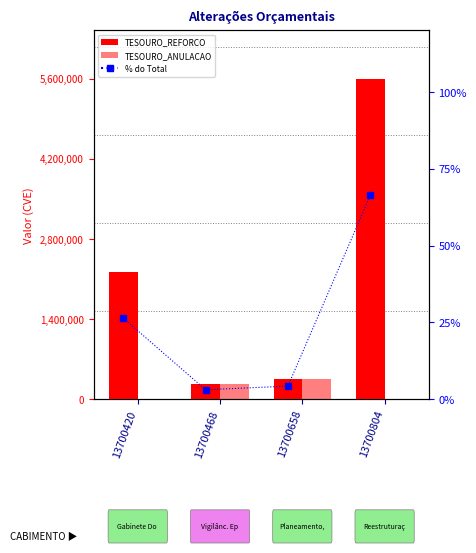

What is the approximate value of TESOURO_REFORCO at 13700468?

258800.0